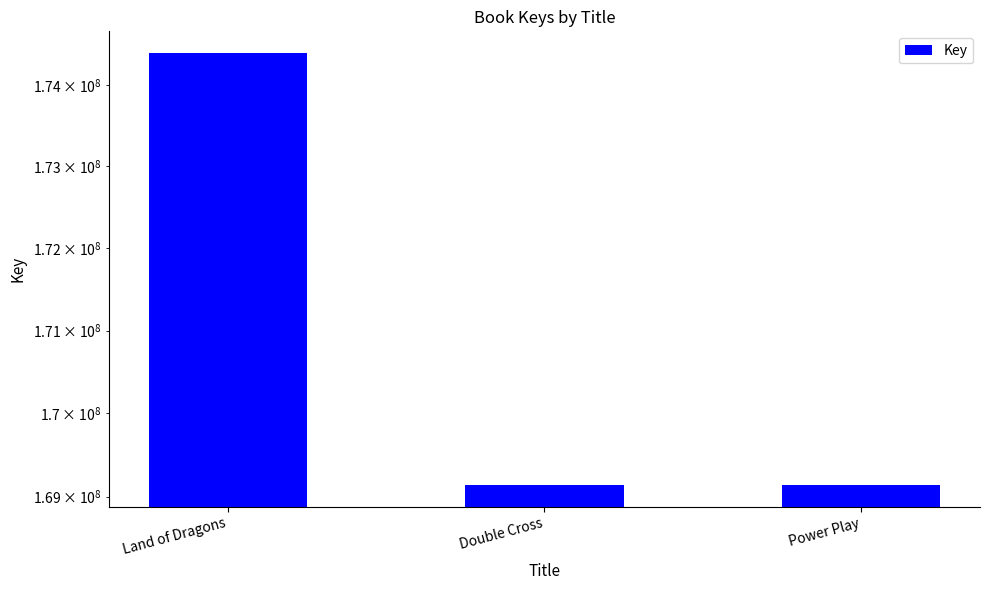

What is the value of the 1st bar from the left?

174396475